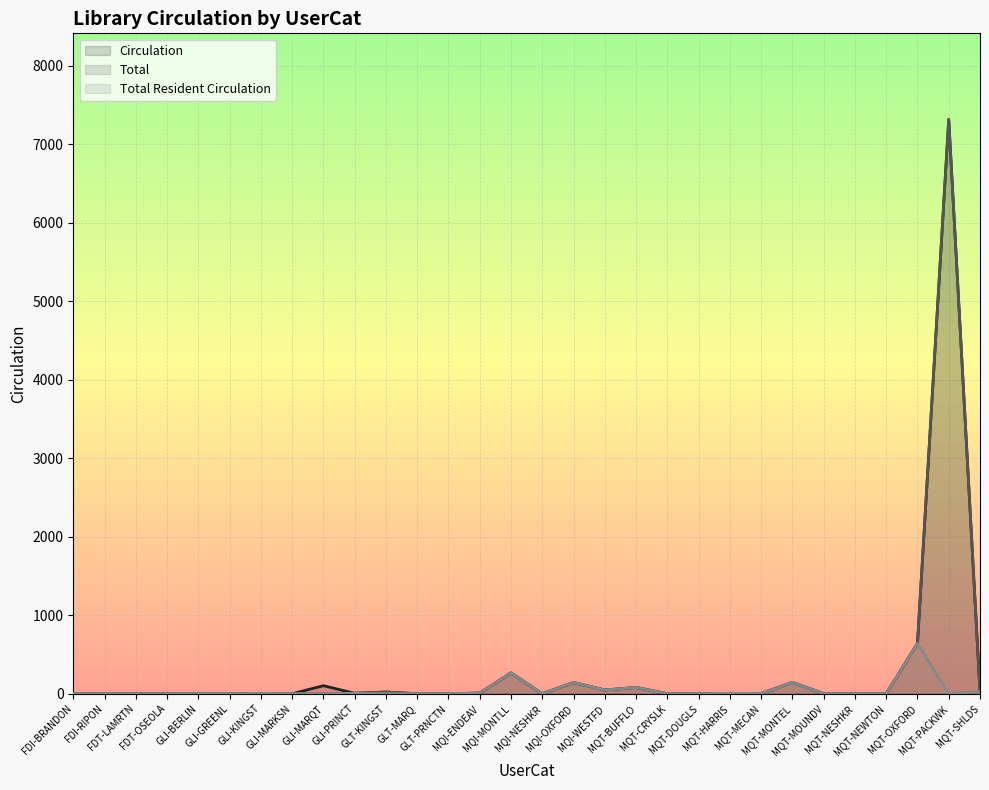

At which category does the chart reach its peak across all series?

MQT-PACKWK